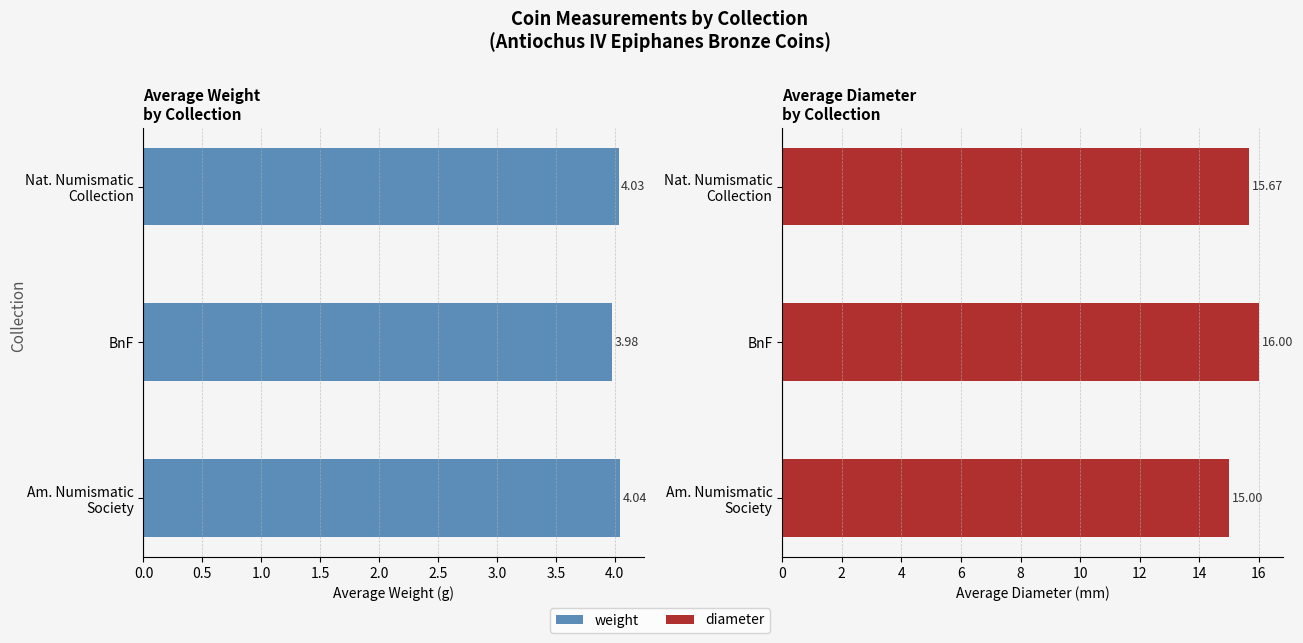

How many values in the diameter series exceed 15?

2